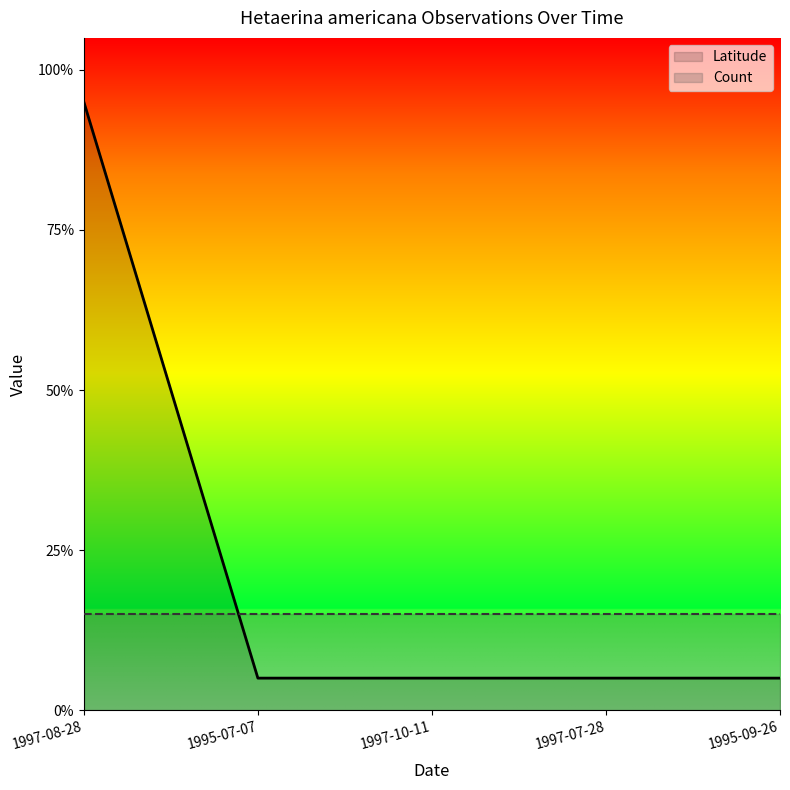

What is the minimum value shown in the chart?

0.1